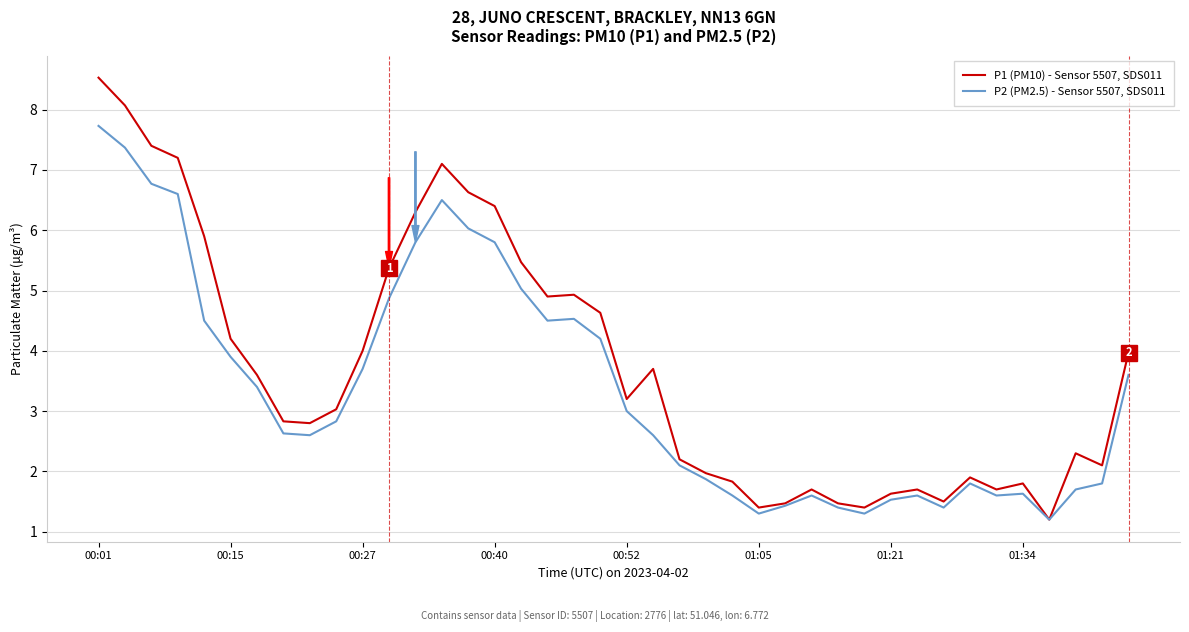

Which series has the widest spread of values?

P1 (PM10) - Sensor 5507, SDS011